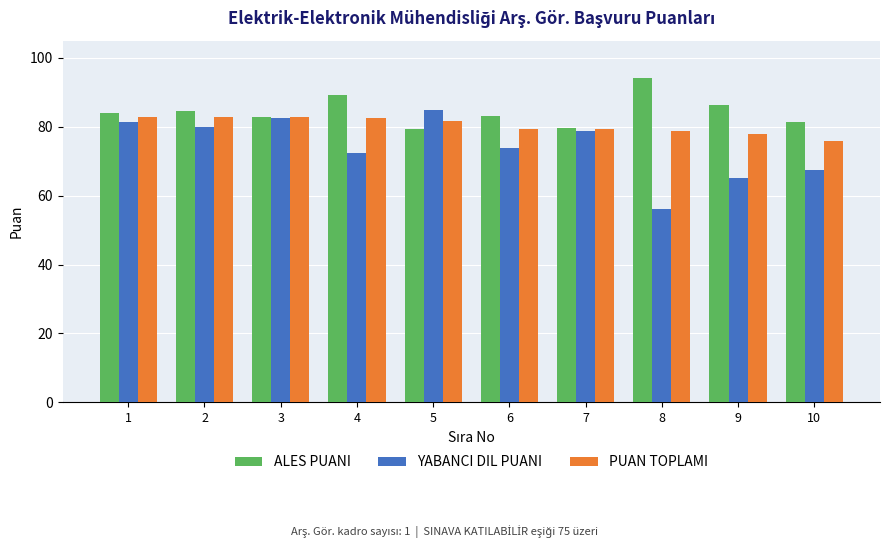

Rank the series by their average value, from lowest to highest.

YABANCI DIL PUANI, PUAN TOPLAMI, ALES PUANI